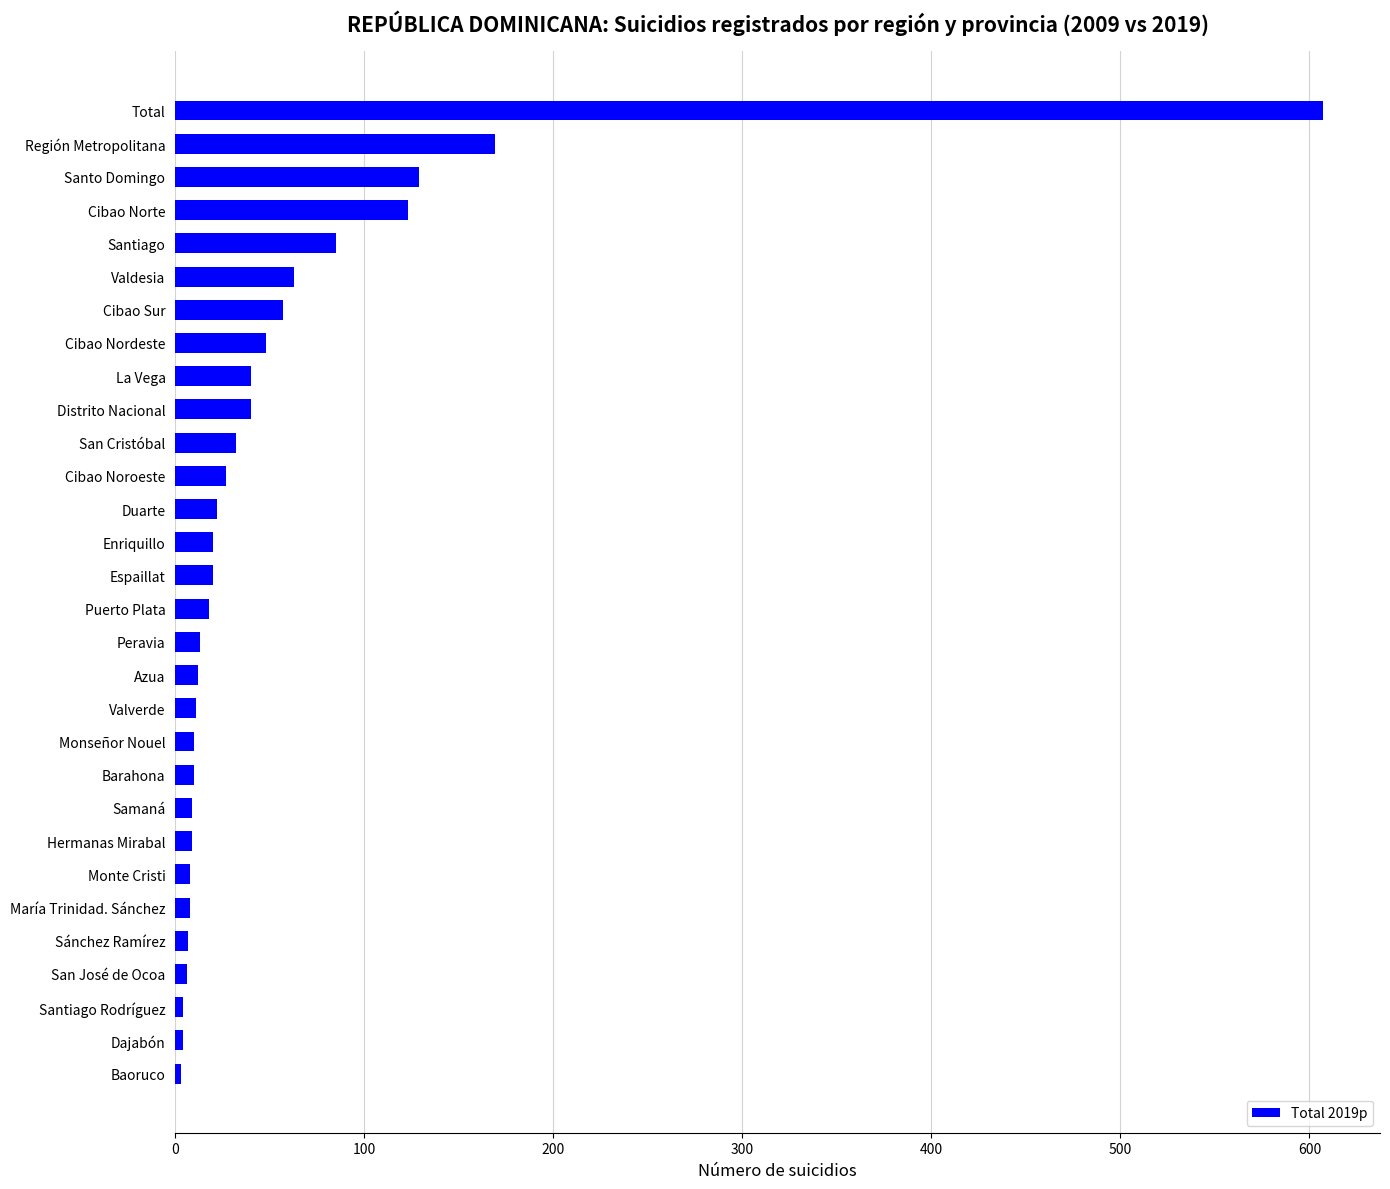

What is the difference between the maximum and minimum values?

604